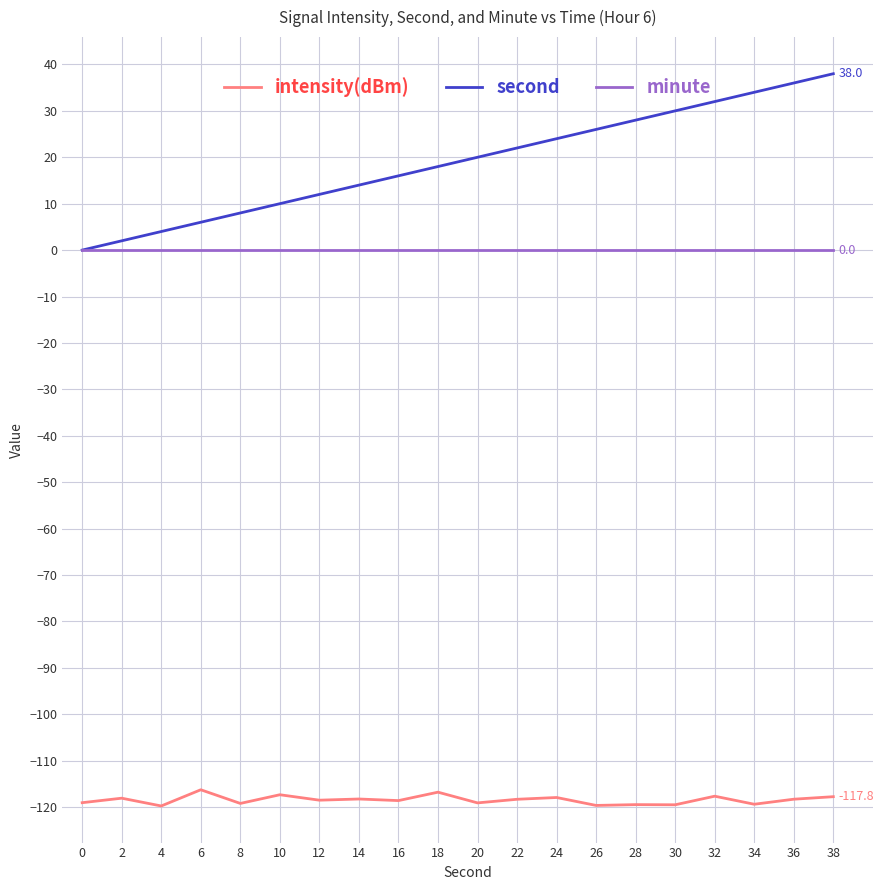

List the labels in order of second value, largest first.

38, 36, 34, 32, 30, 28, 26, 24, 22, 20, 18, 16, 14, 12, 10, 8, 6, 4, 2, 0